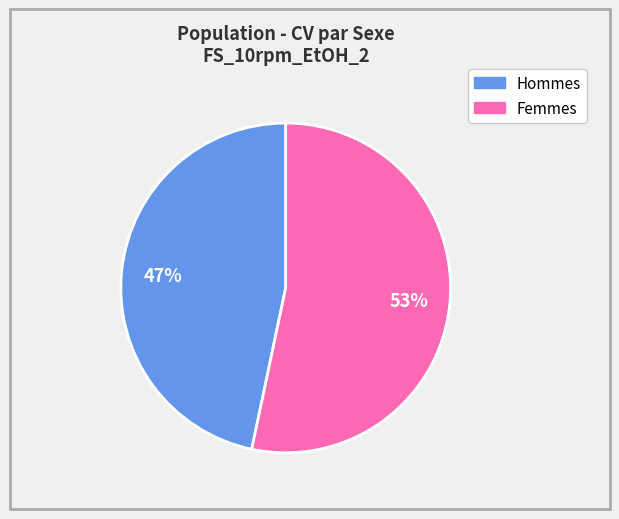

To the nearest percent, what is the average slice percentage?

50%